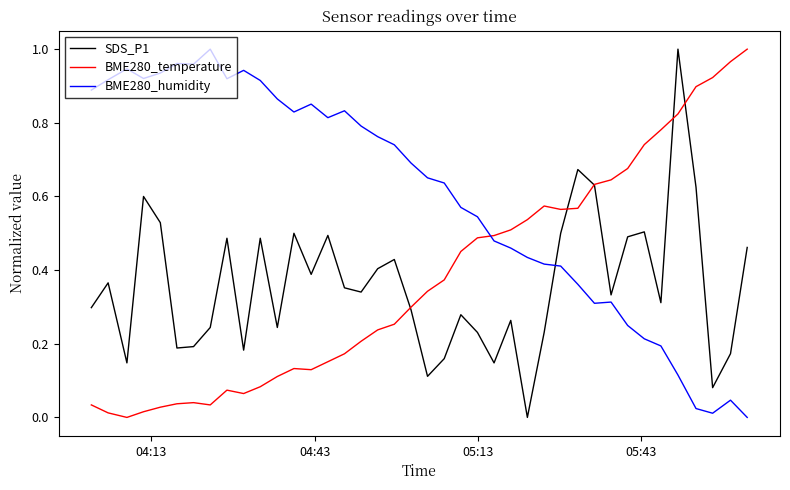

Which series has the largest total across all categories?

BME280_humidity